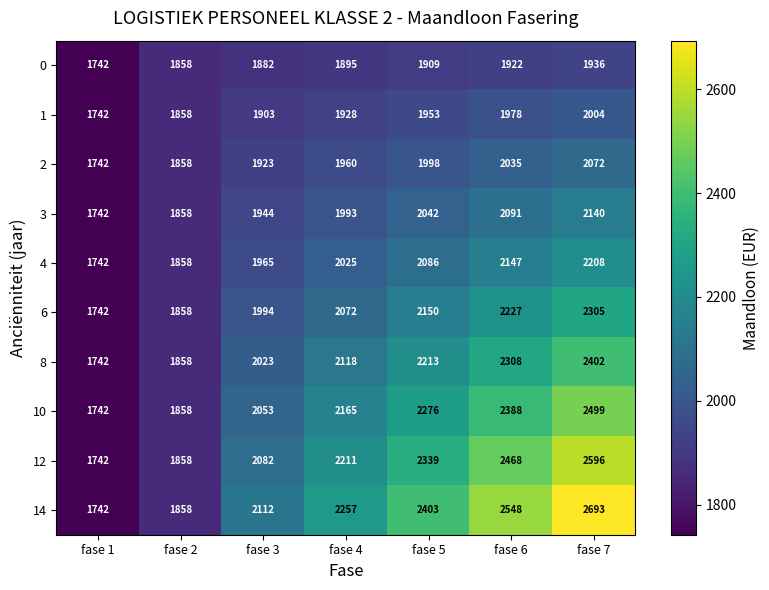

How many data points does each series have?

7